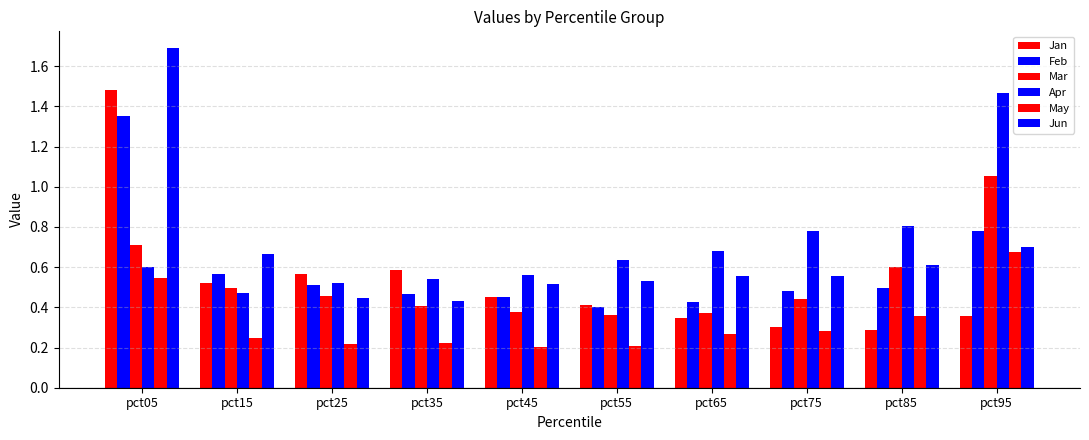

List the labels in order of Jan value, smallest first.

pct85, pct75, pct65, pct95, pct55, pct45, pct15, pct25, pct35, pct05